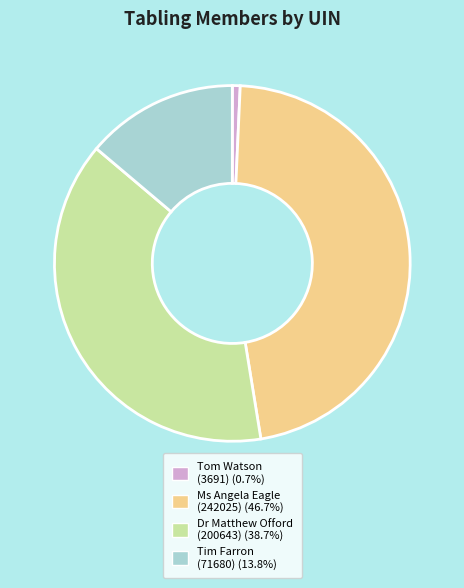

Combined, do Tom Watson (3691) (0.7%) and Tim Farron (71680) (13.8%) account for over 50%?

No